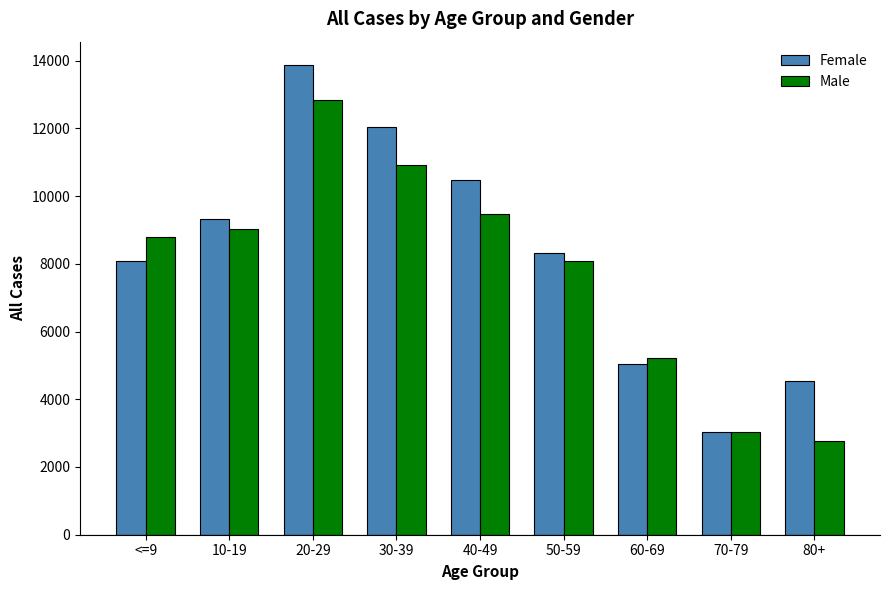

Are the bars grouped side by side (vs. stacked)?

Yes